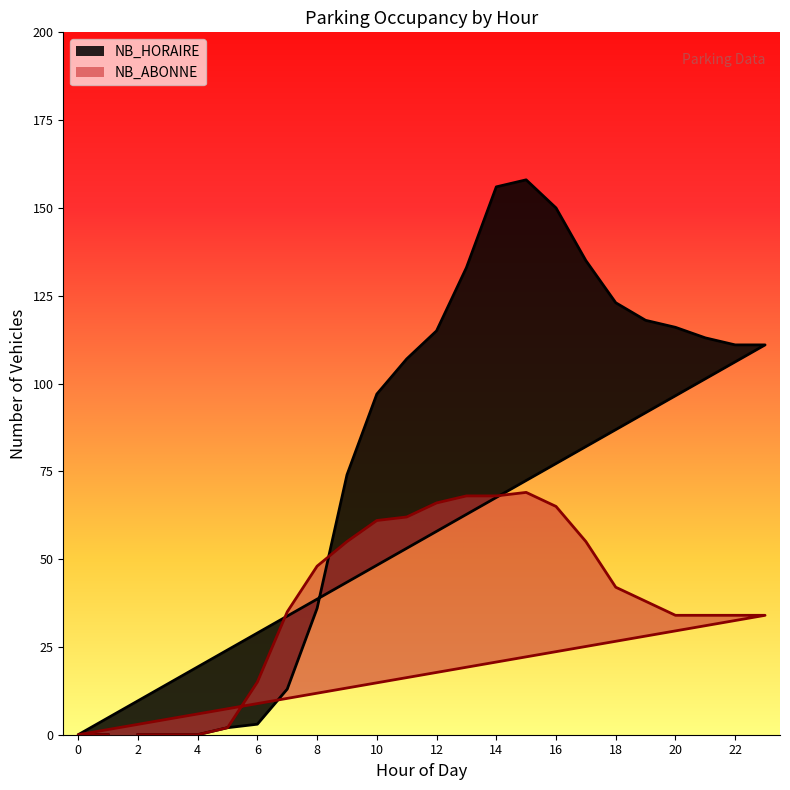

At which category is the sum across all series the highest?

15